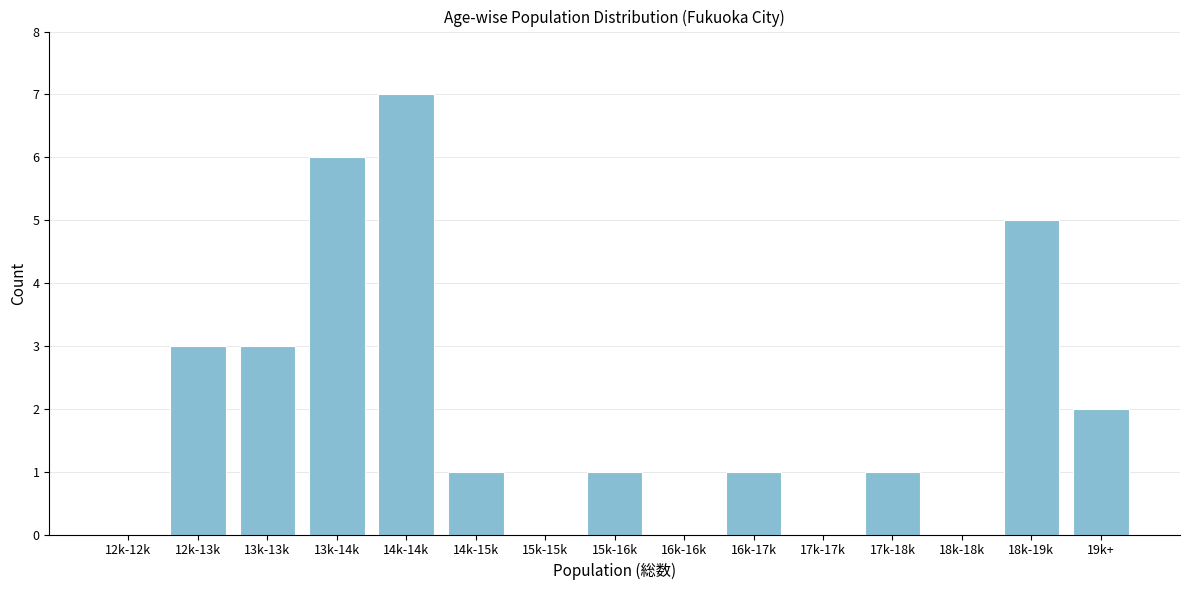

Reading left to right, what are all the values shown in this chart?

12k-12k=0	12k-13k=3	13k-13k=3	13k-14k=6	14k-14k=7	14k-15k=1	15k-15k=0	15k-16k=1	16k-16k=0	16k-17k=1	17k-17k=0	17k-18k=1	18k-18k=0	18k-19k=5	19k+=2